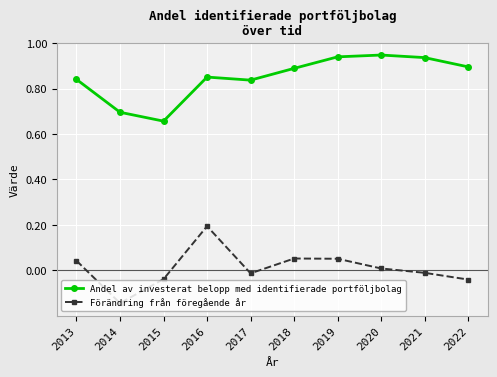

At which category does Förändring från föregående år reach its first local peak?

2016